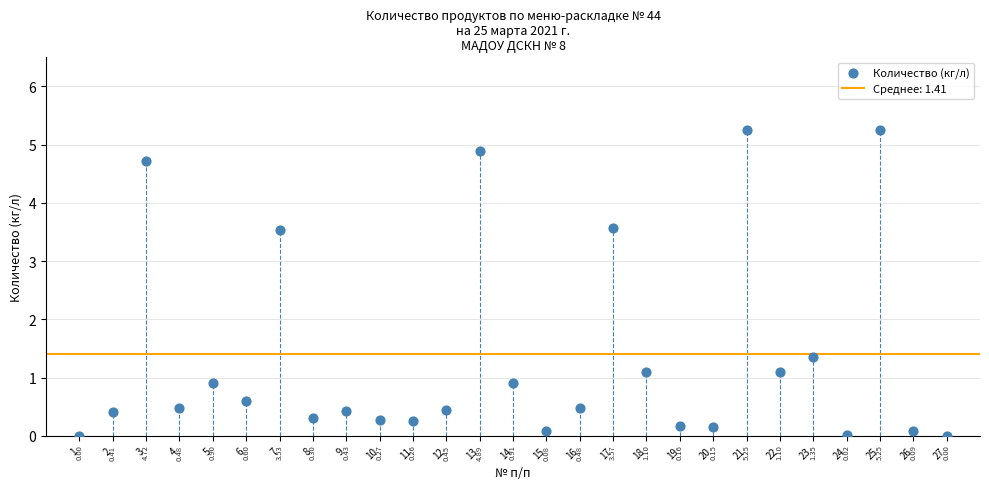

What is the range of X values (max minus min)?

26.0